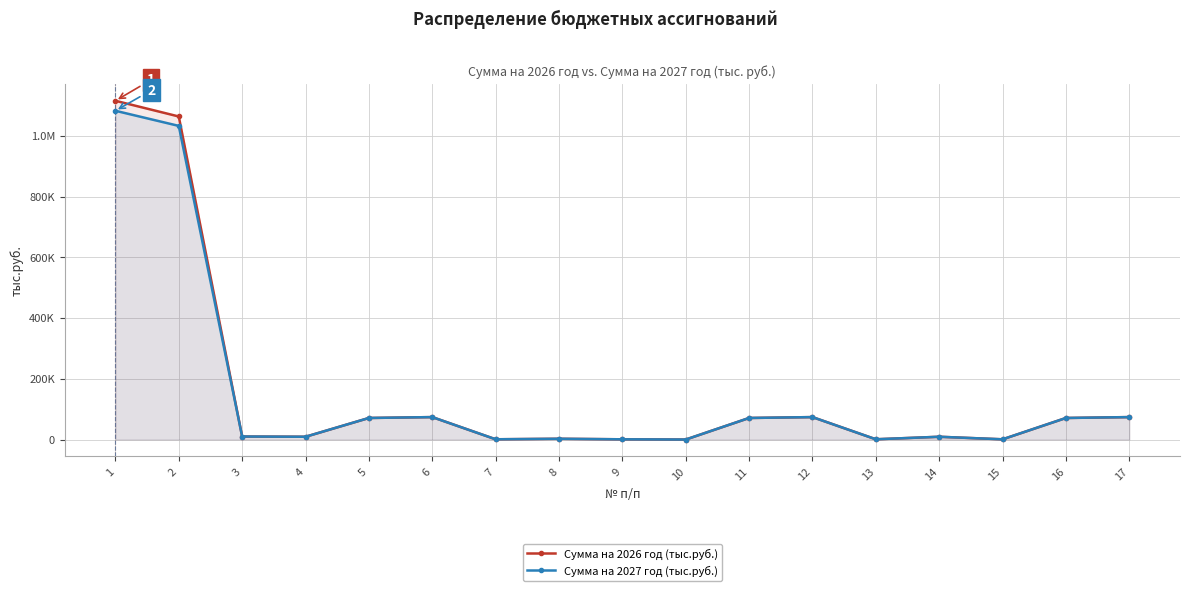

Does the chart display data point markers on the line(s)?

Yes